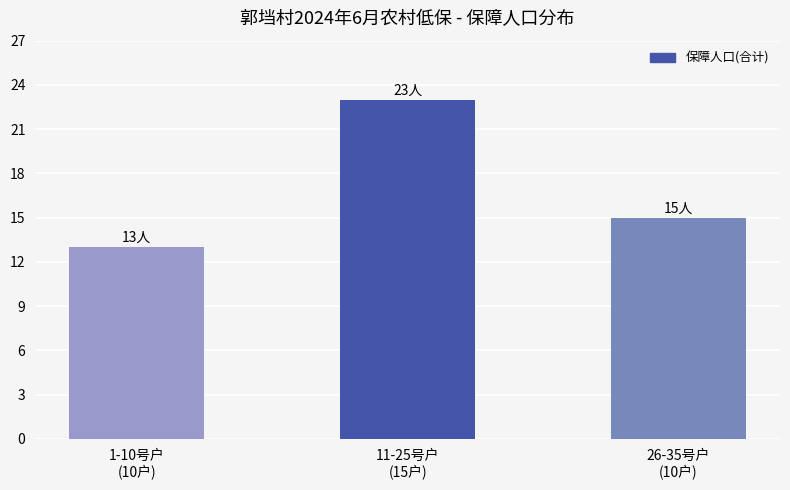

Where is the data nearest to the value 18?

26-35号户
(10户)